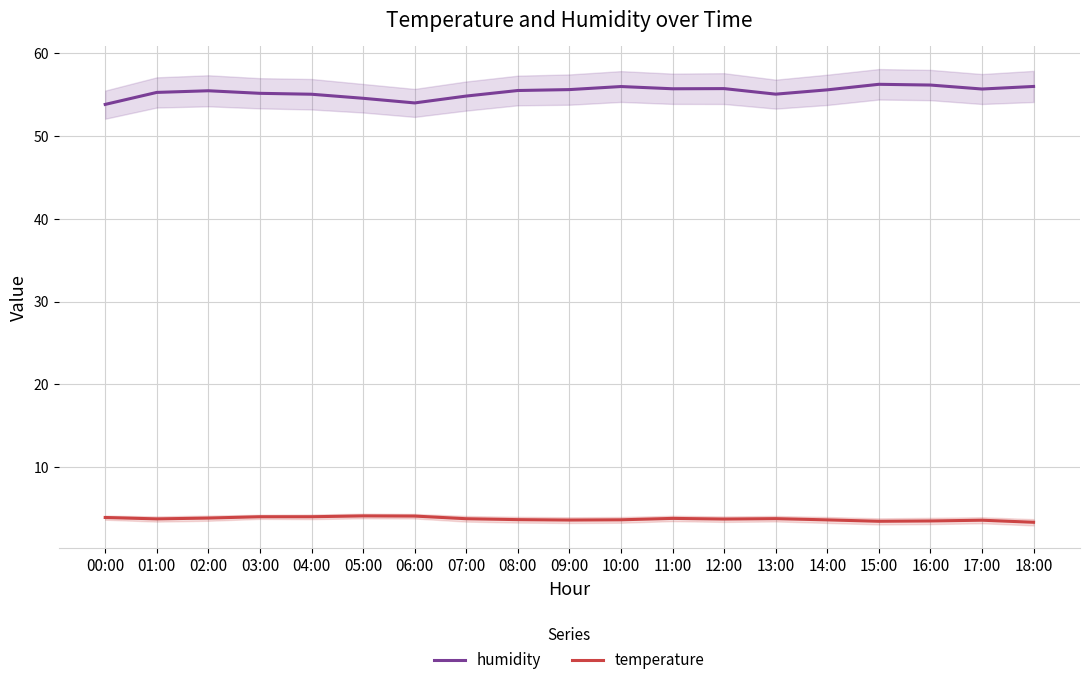

True or false: temperature and humidity cross at least once.

False